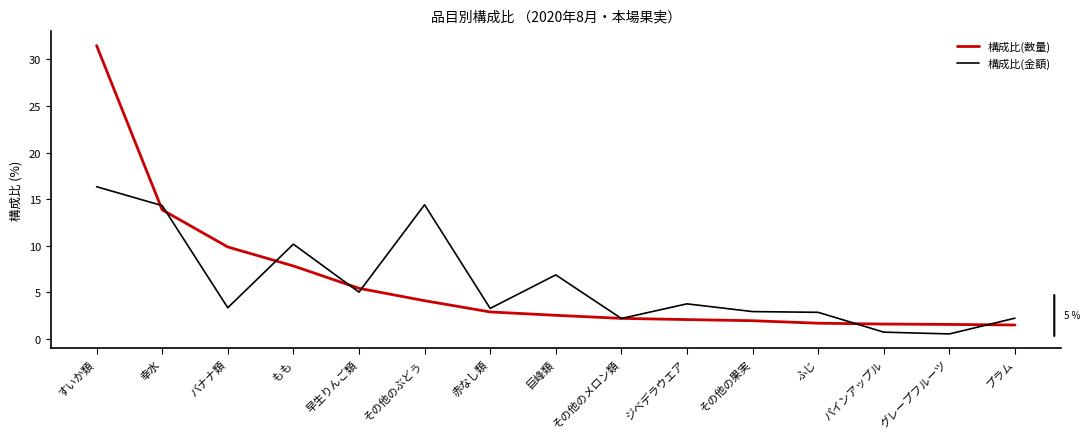

At 巨峰類, list the series in order from largest to smallest.

構成比(金額), 構成比(数量)